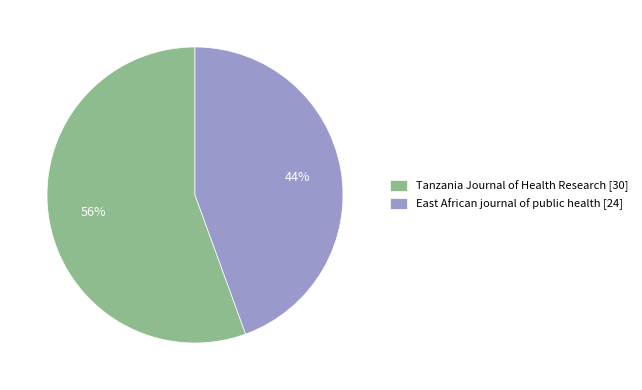

To the nearest percent, what is the average slice percentage?

50%